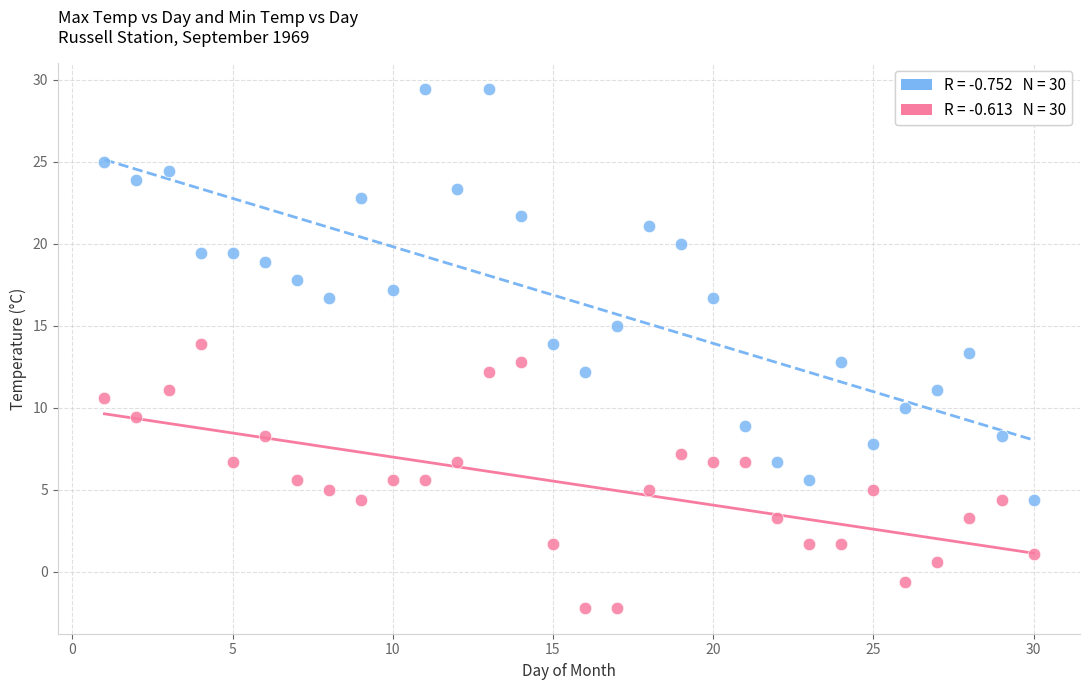

Across all data points, what is the range of Y values (max minus min)?

31.6